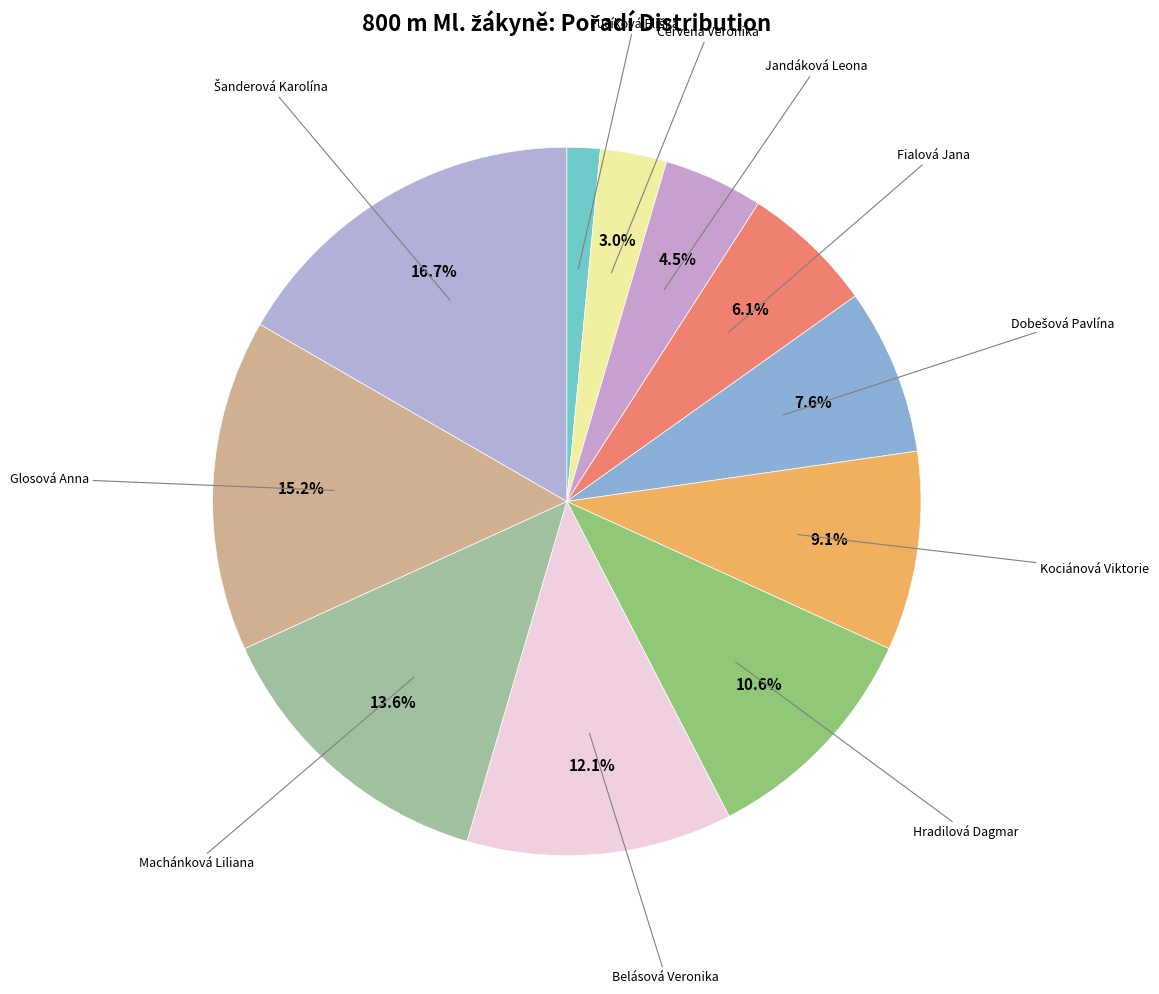

Which slice is the smallest?

Fučíková Eliška